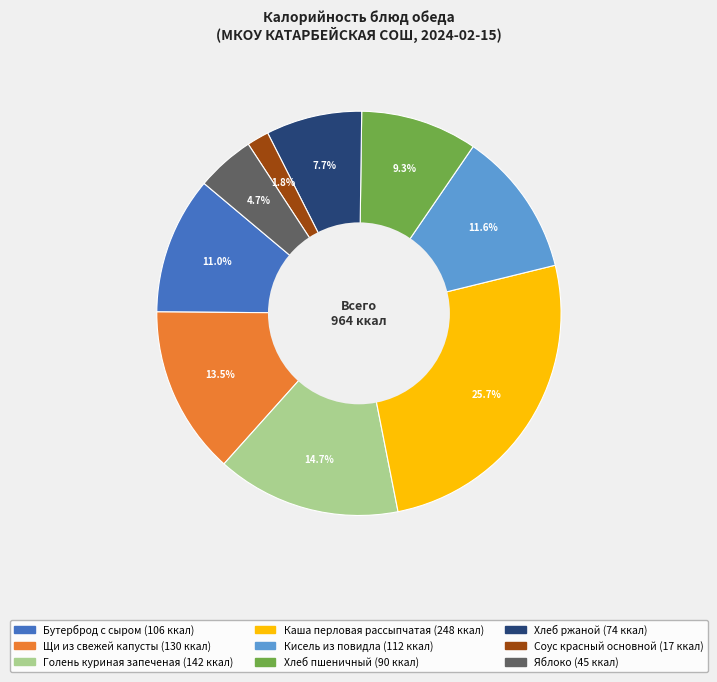

What is the smallest slice in the pie chart?

Соус красный основной